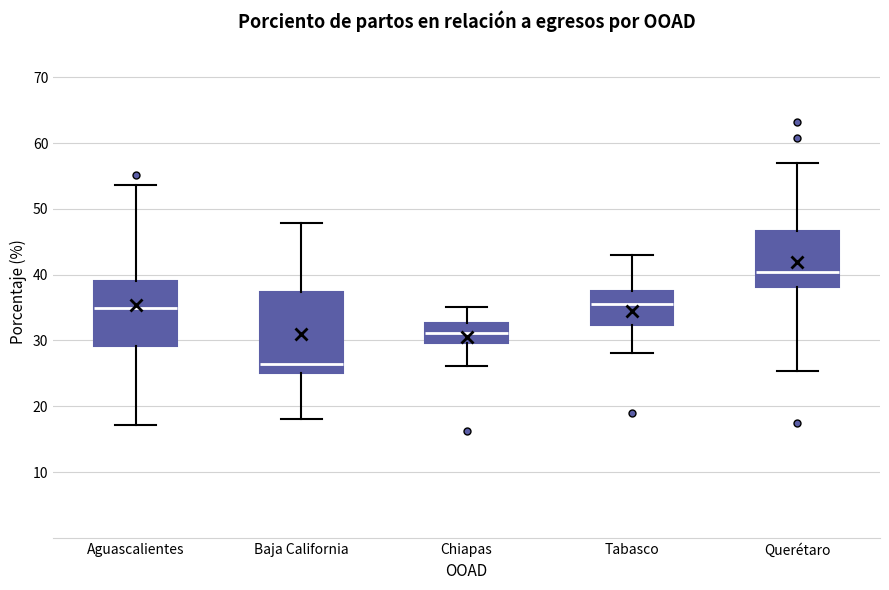

Where does the lower whisker of the box for Baja California end on the y-axis? The values are not printed on the chart, so give them approximately, as read against the axis.

18